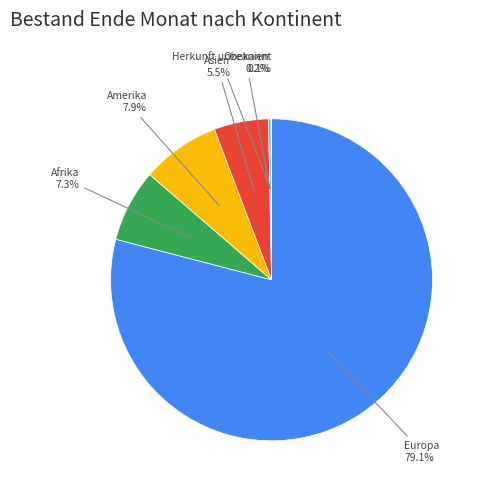

What is the ratio of the value at Asien to the value at Amerika?

0.7